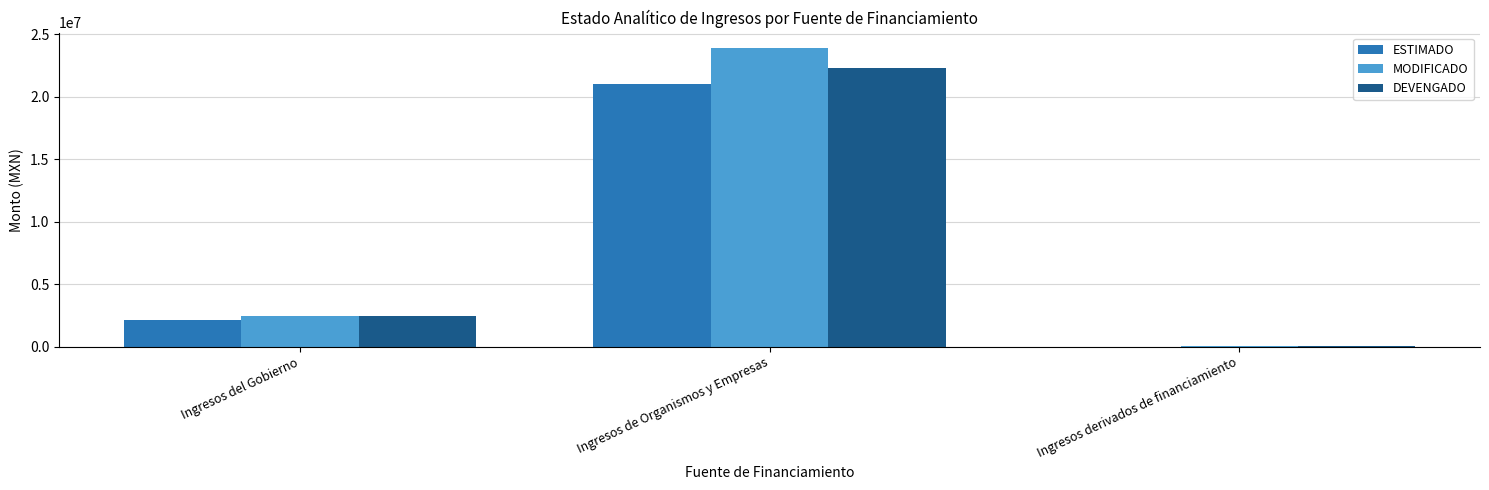

What is the highest value of the ESTIMADO series?

21003469.0